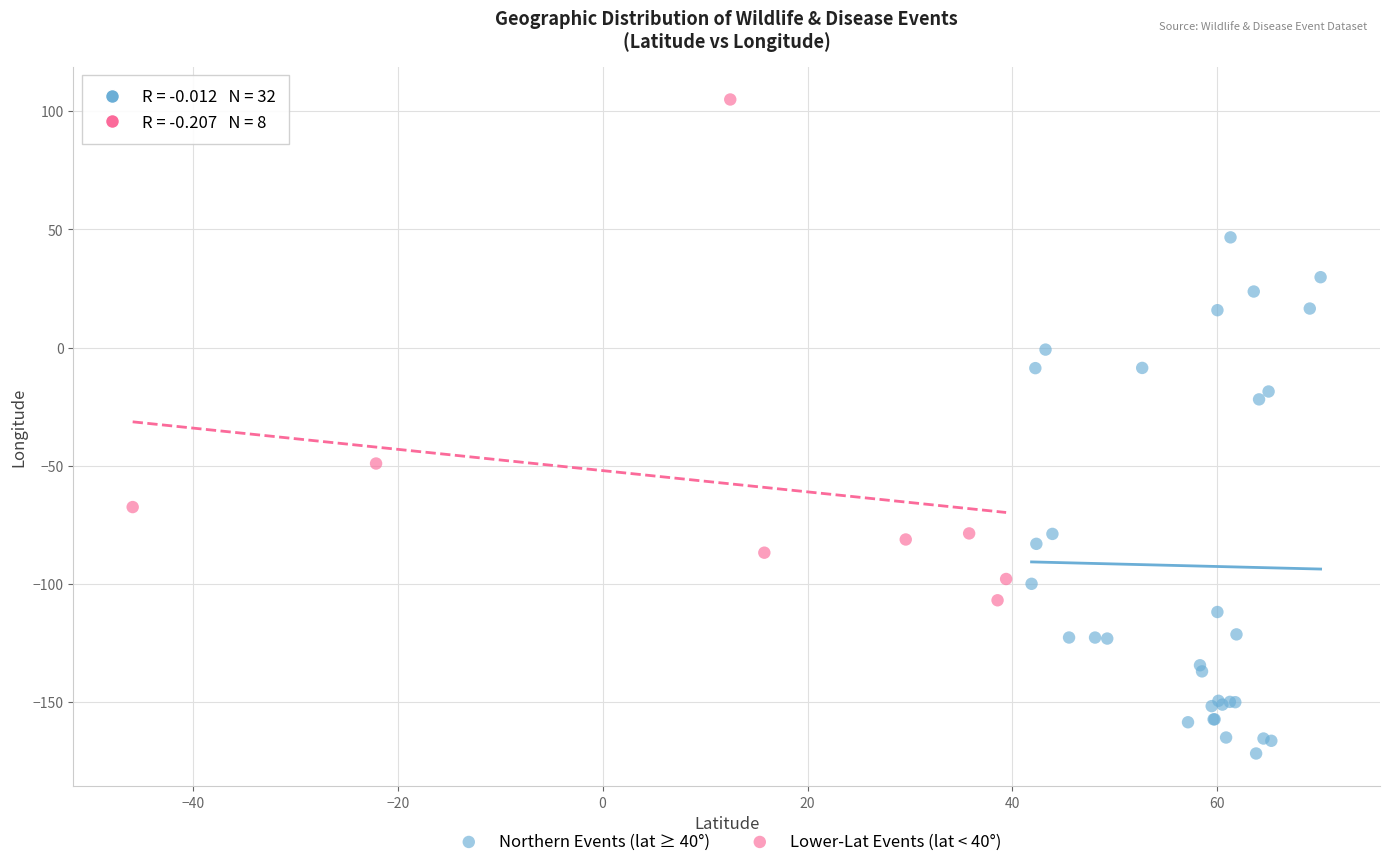

Which series reaches the minimum Y coordinate?

Northern Events (lat ≥ 40°)